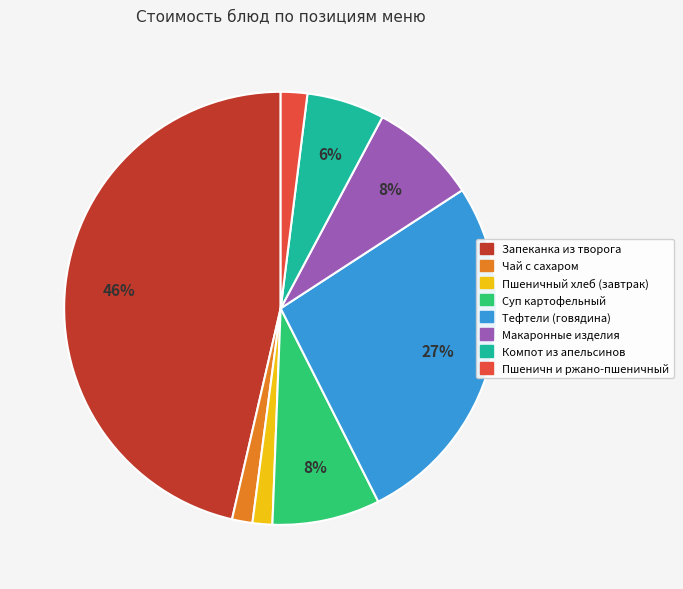

What percentage is the Компот из апельсинов slice, to the nearest percent?

6%